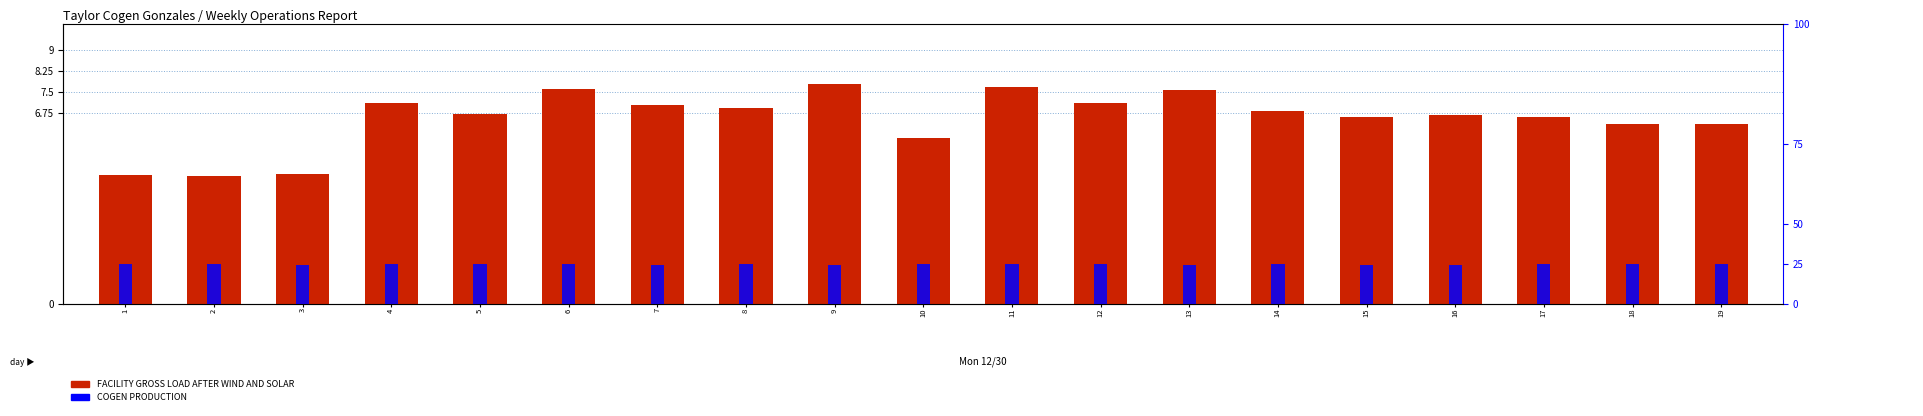

Which series has the largest total across all categories?

COGEN PRODUCTION